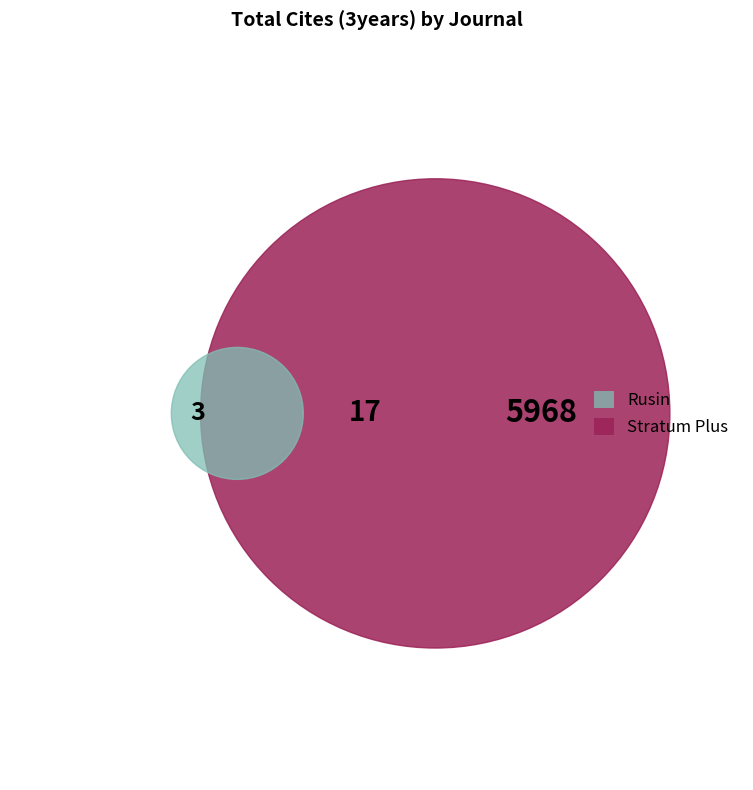

How many segments does this pie chart have?

2